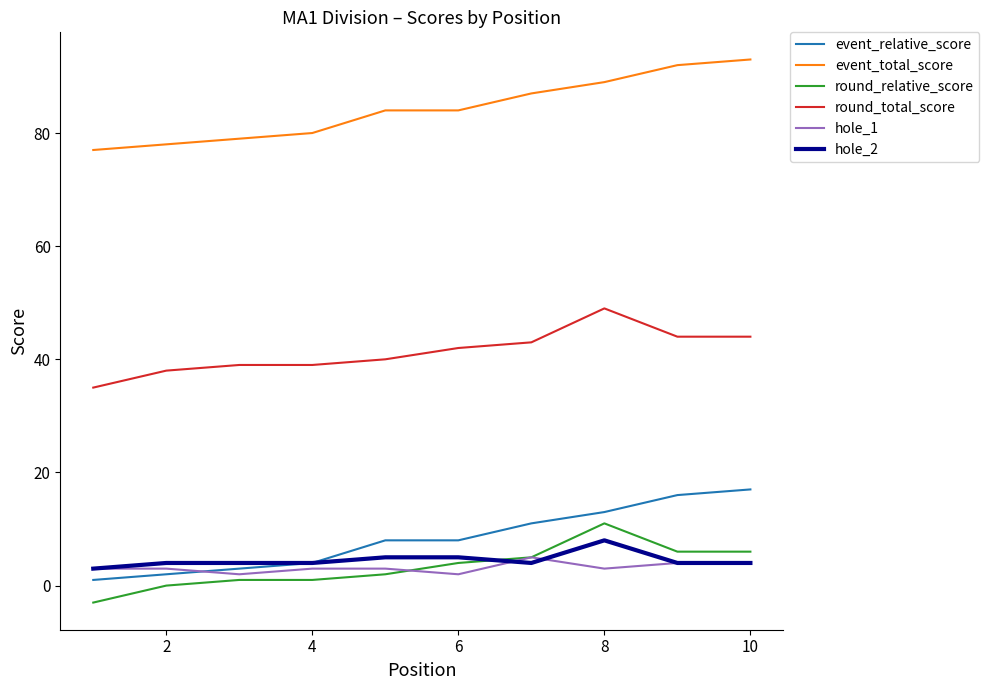

True or false: event_relative_score and round_total_score cross at least once.

False